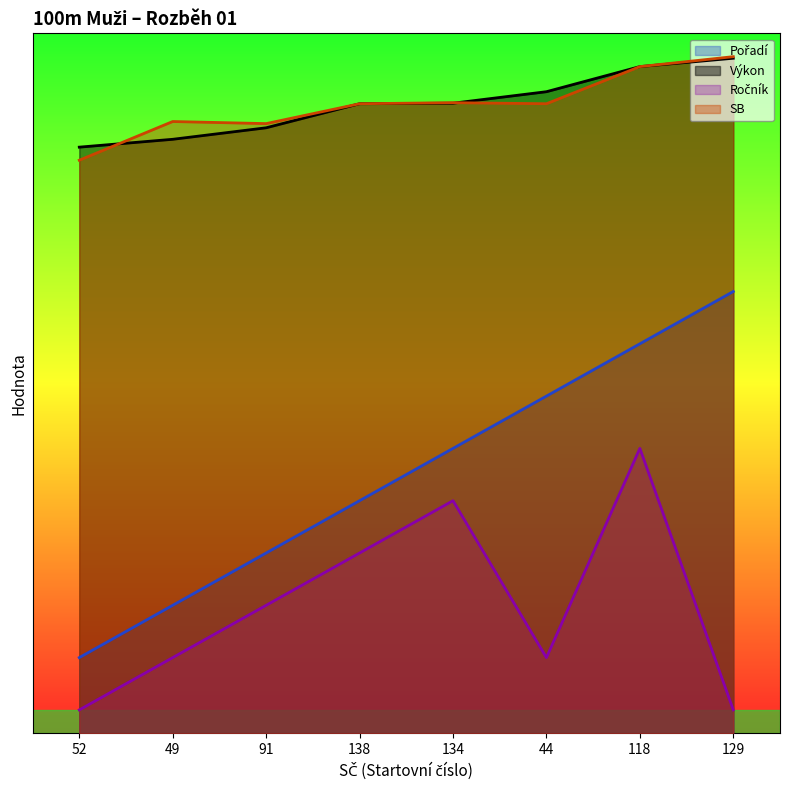

True or false: Výkon and Pořadí cross at least once.

False